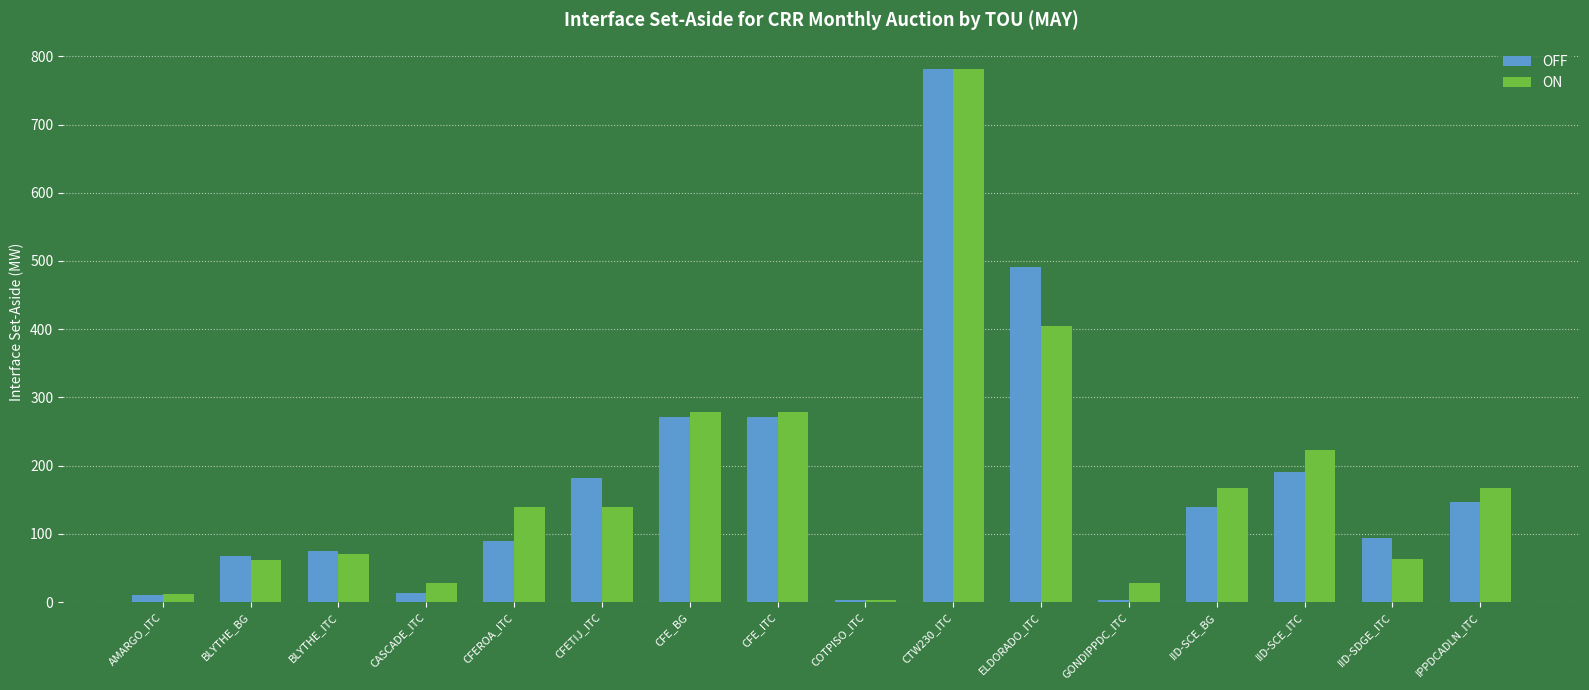

At which label does OFF reach its peak?

CTW230_ITC